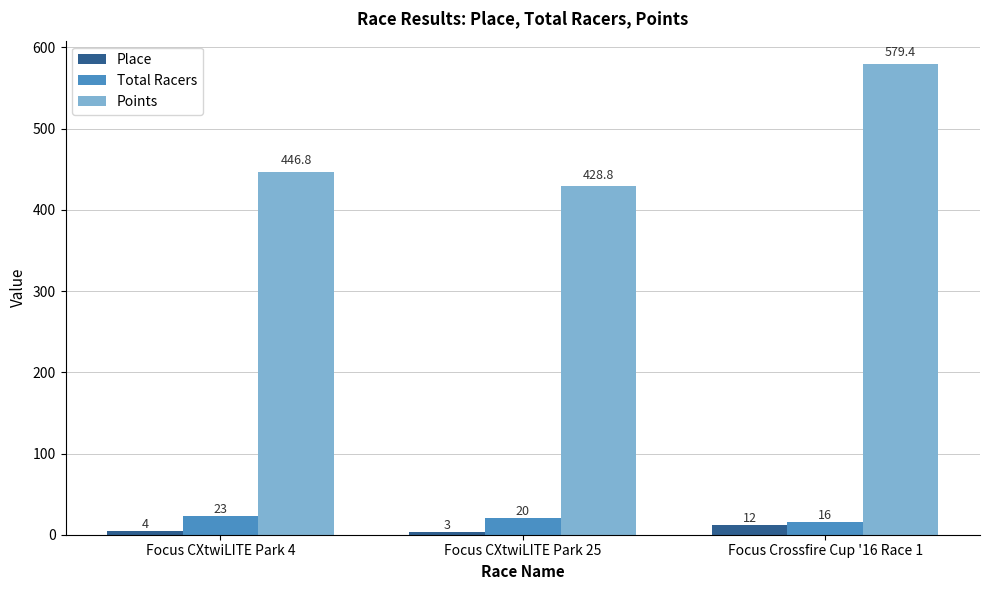

Which series has the largest range (max minus min)?

Points